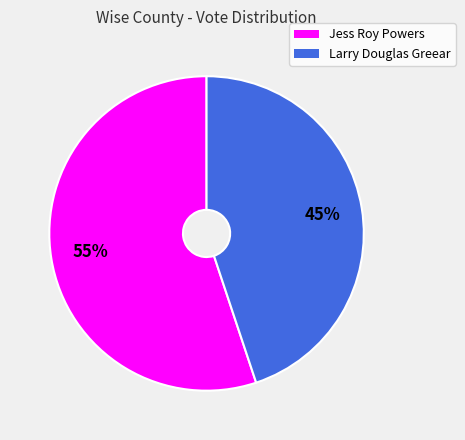

True or false: Jess Roy Powers accounts for 43% of the total.

False